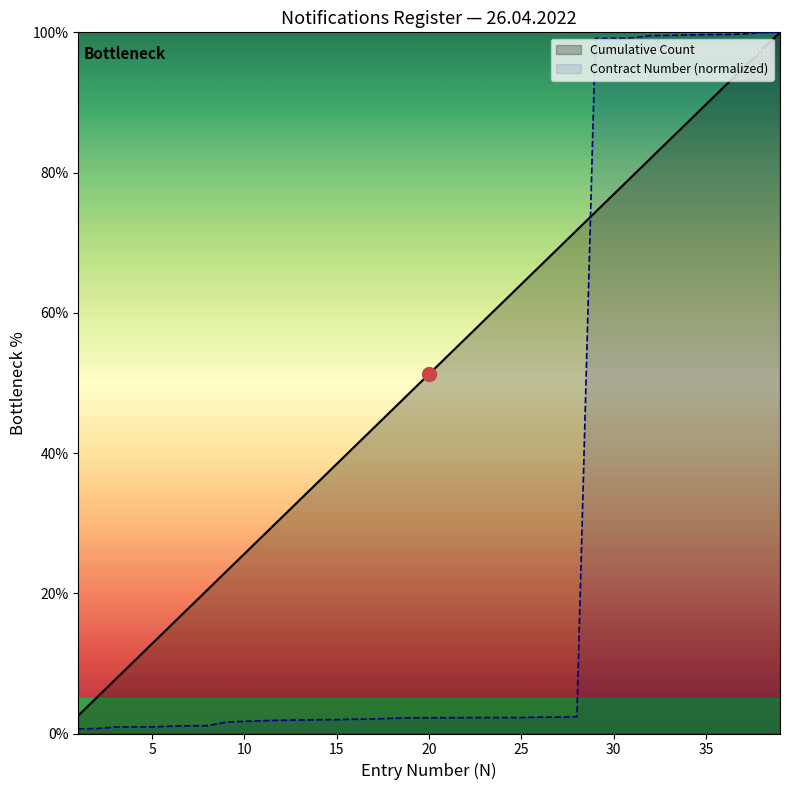

What is the value of the Contract Number point at the 20th from the left?

2.2